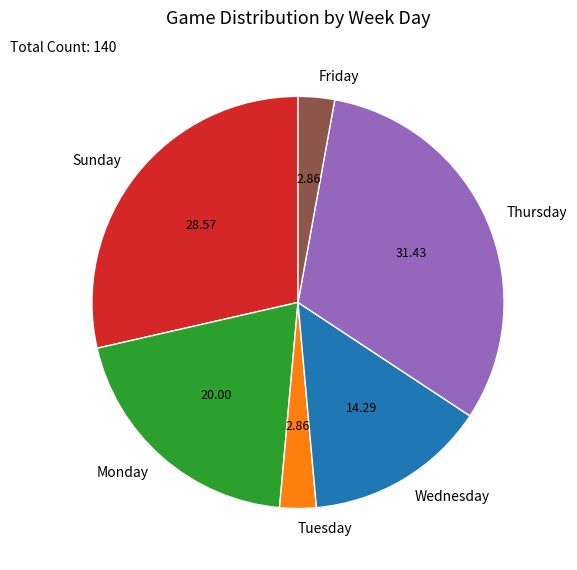

Does Sunday represent more than half of the total?

No